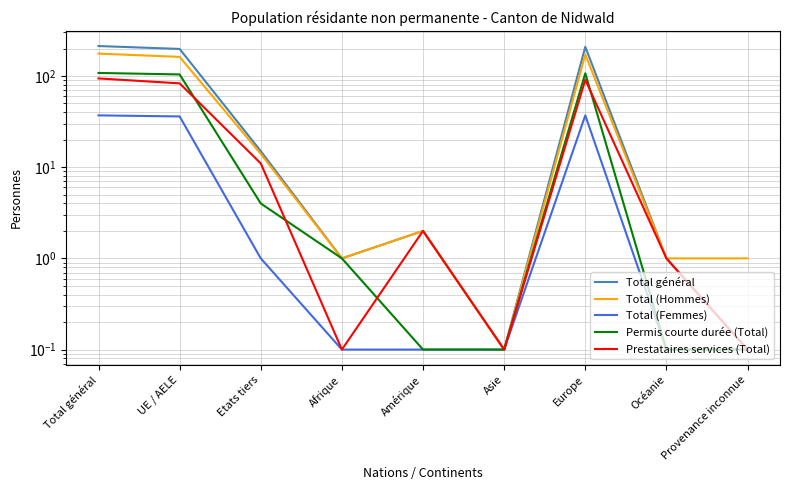

How many lines are shown in the chart?

5